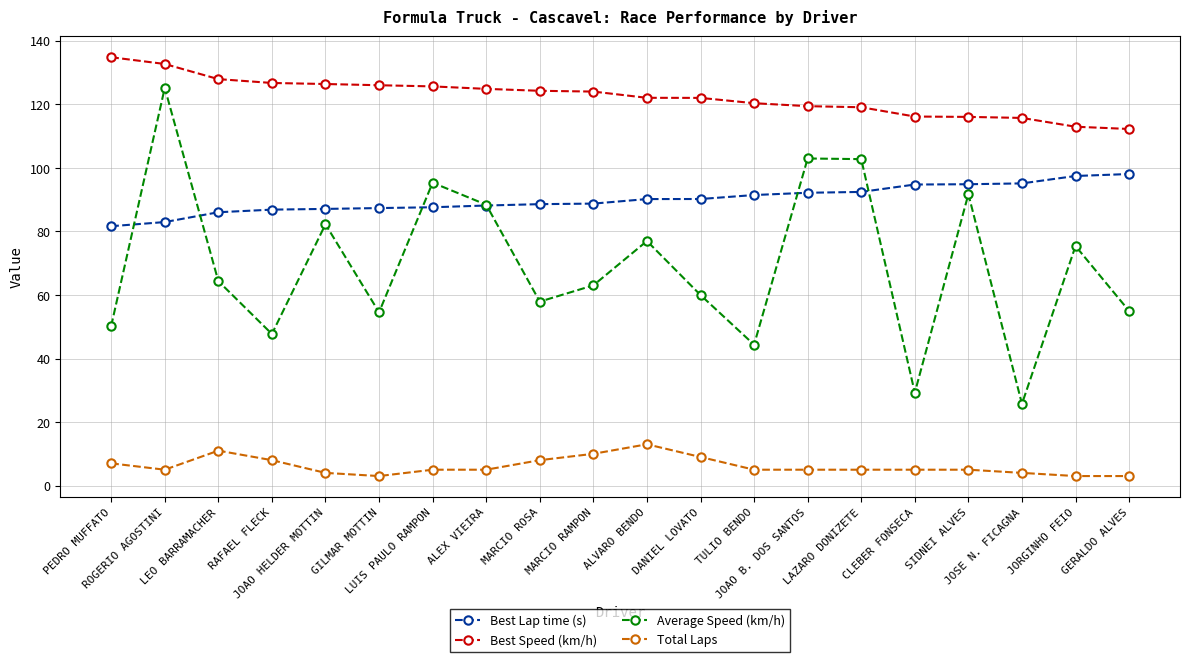

How many distinct data groups are displayed?

4